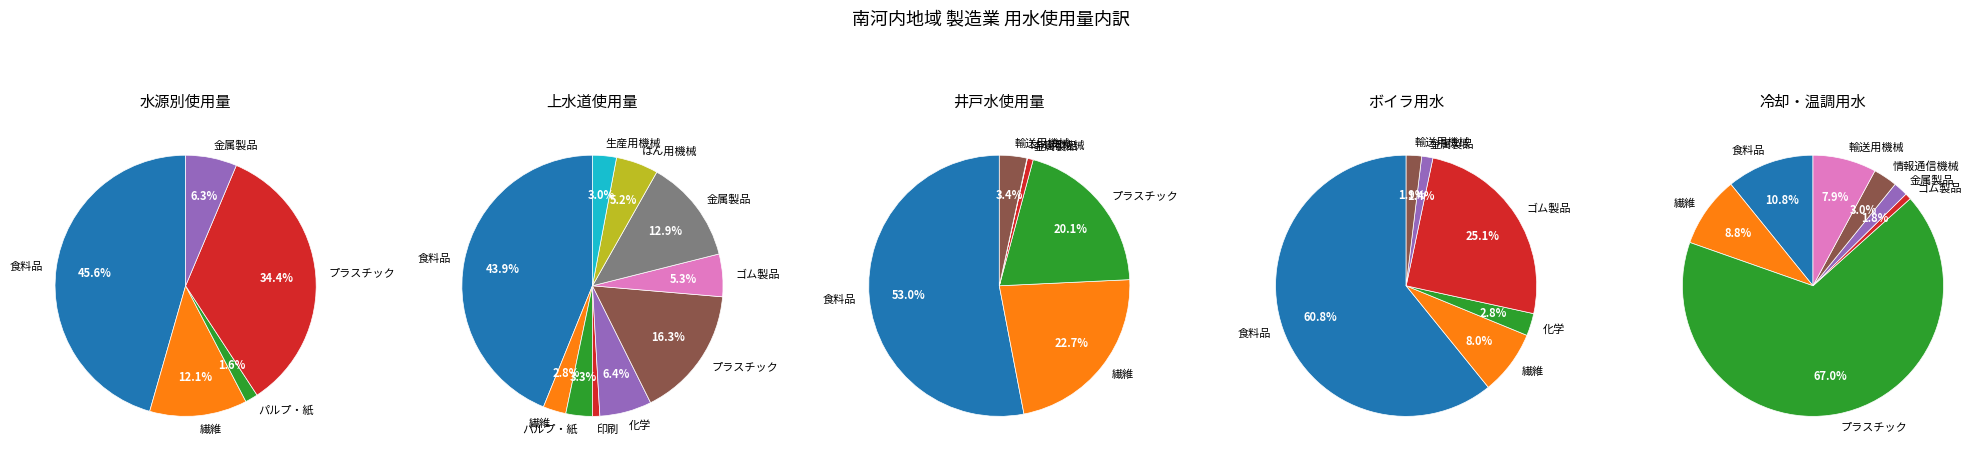

Do ゴム製品 and 石油・石炭 together represent more than half of the pie?

No